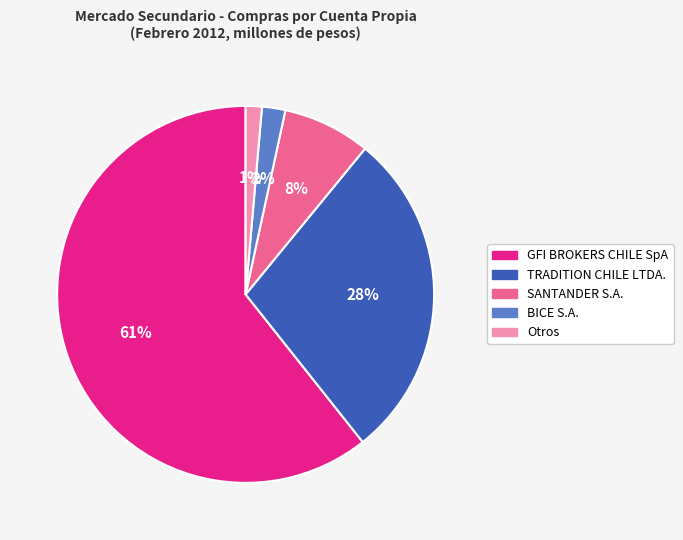

Which slice is the largest?

GFI BROKERS CHILE SpA